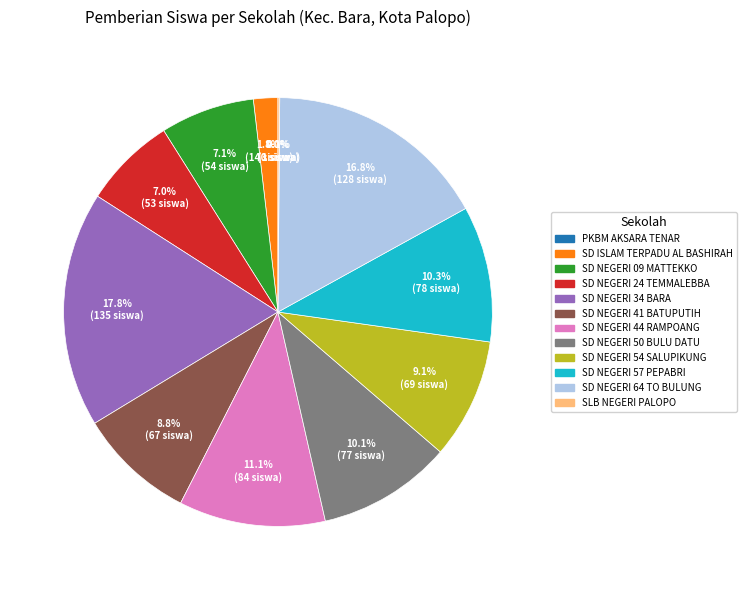

What is the total percentage of SD NEGERI 24 TEMMALEBBA and SD NEGERI 57 PEPABRI?

17.2%